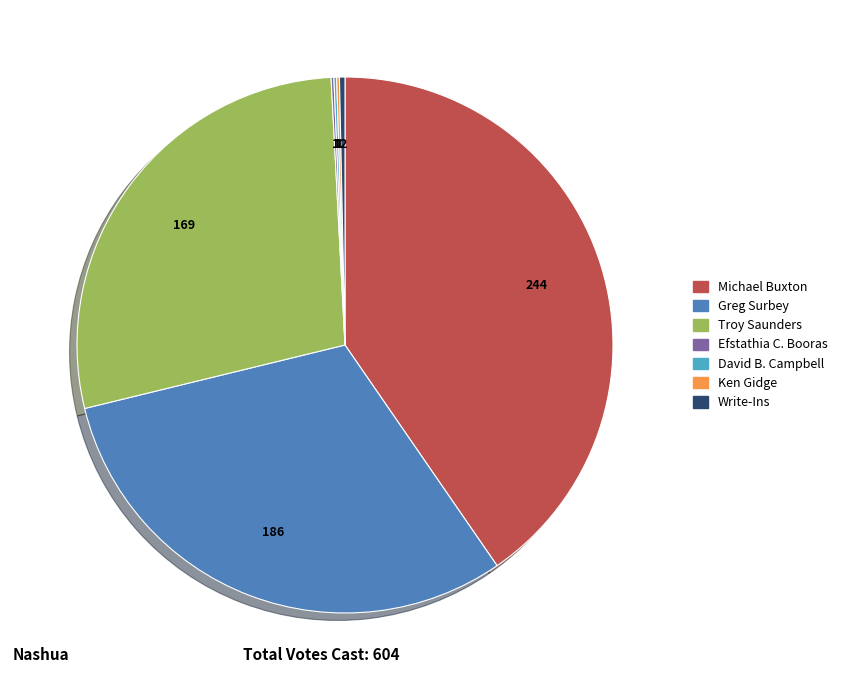

Is there any slice that represents more than half of the pie?

No